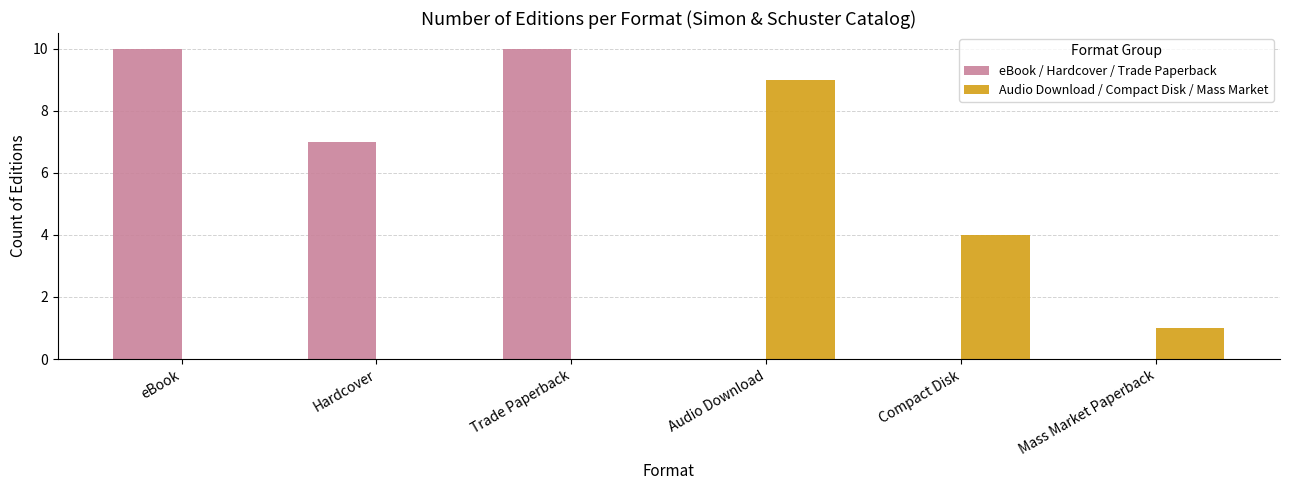

Which series has the largest total across all categories?

eBook / Hardcover / Trade Paperback